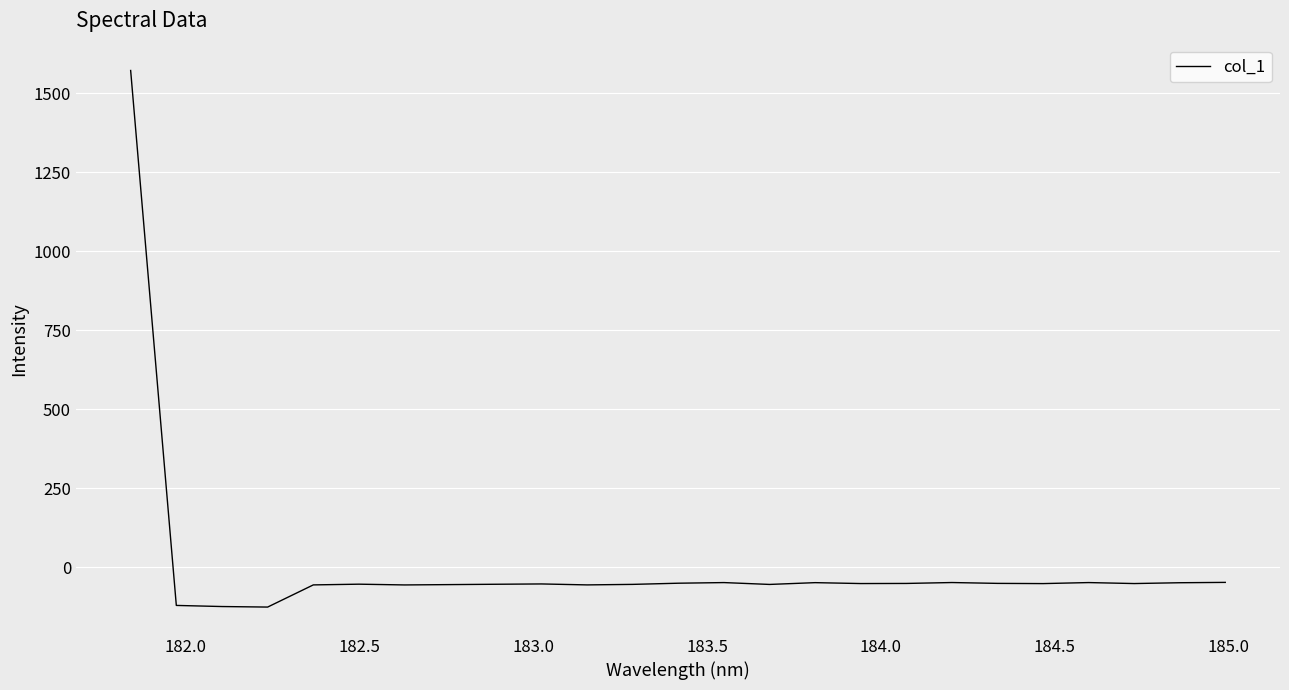

How many values are above zero?

1